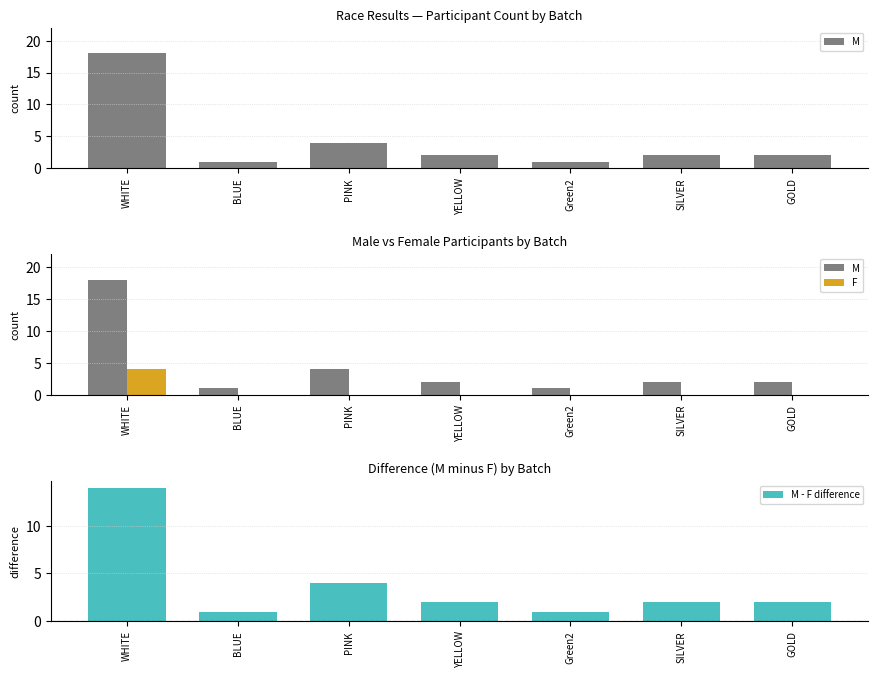

Read the M - F difference value at SILVER.

2